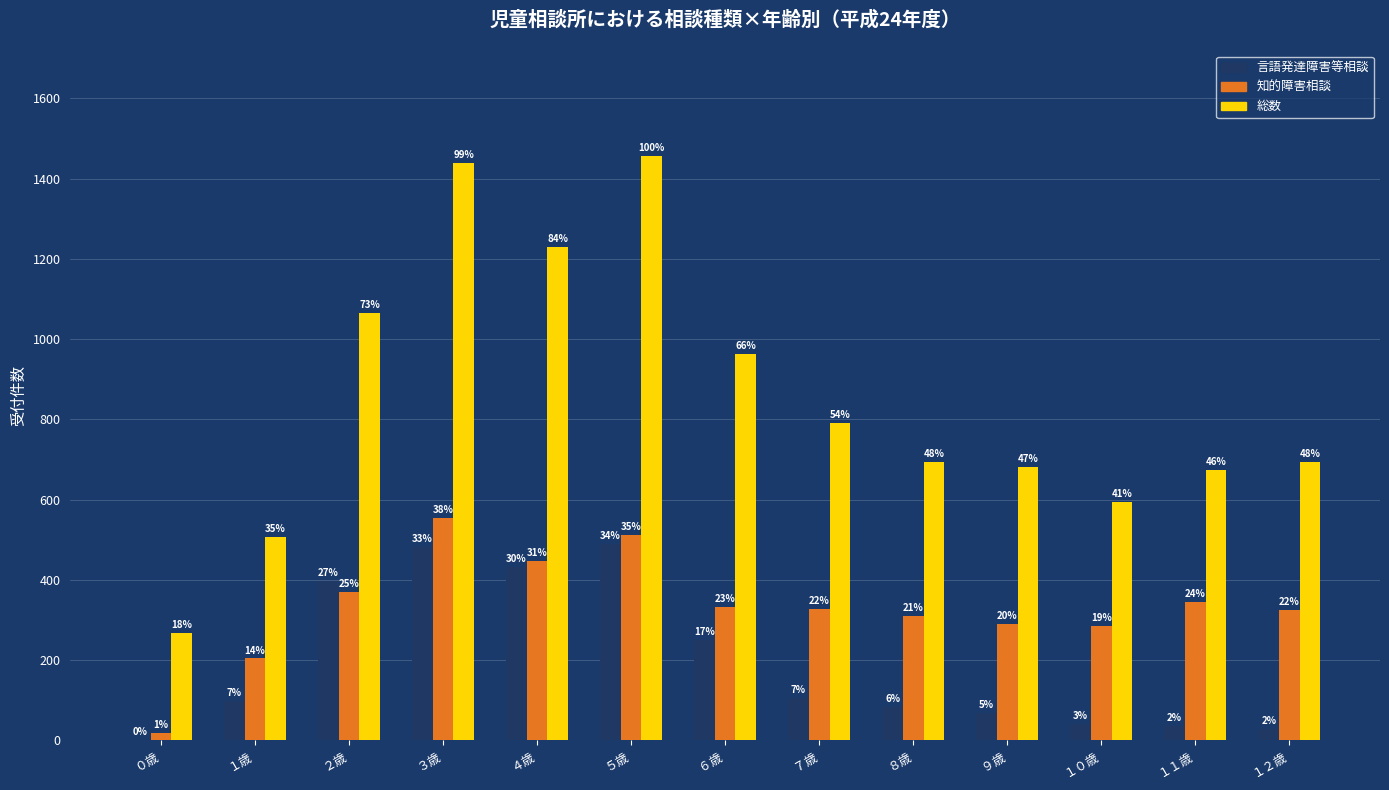

What are all the series names shown in the legend?

言語発達障害等相談, 知的障害相談, 総数